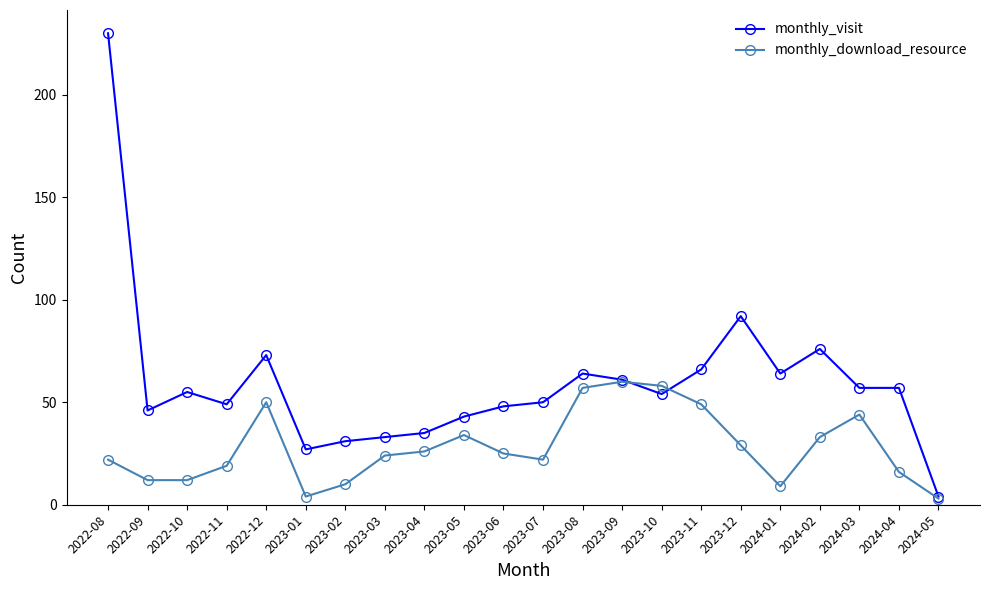

True or false: monthly_download_resource has more than 0 points higher than both neighbors.

True